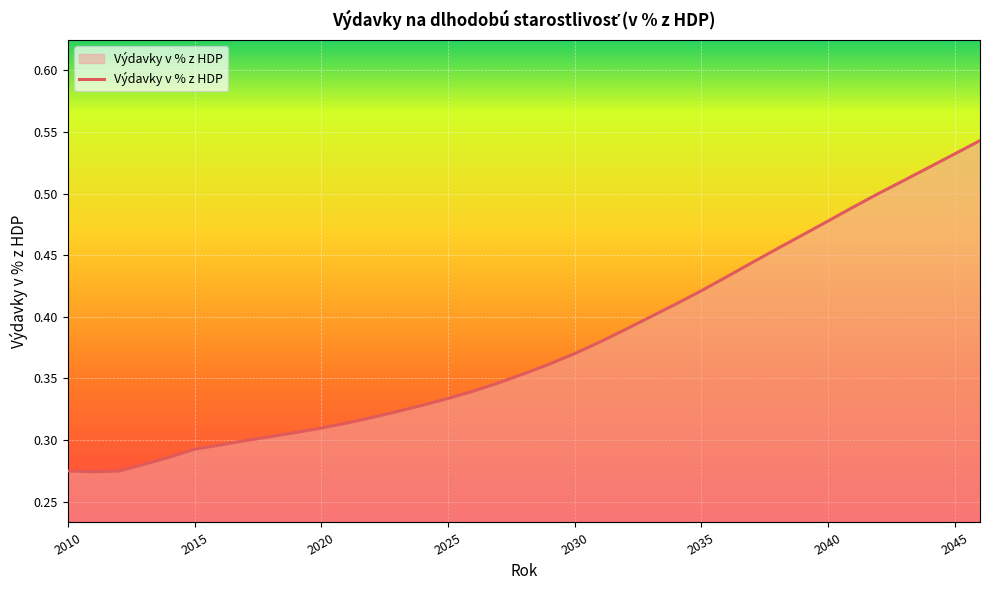

Is this an area chart (filled region under the line)?

Yes